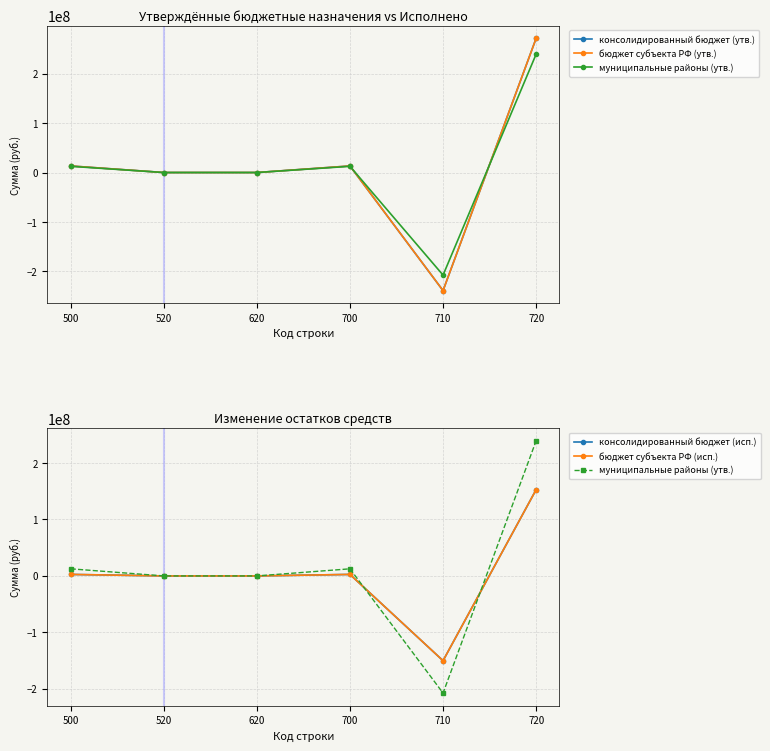

Reading right to left, extract all data points from this chart.

консолидированный бюджет (утв.): 720=271490224.2	710=-238827489.2	700=13282735.1	620=0.0	520=0.0	500=13282735.1
бюджет субъекта РФ (утв.): 720=271490224.2	710=-238827489.2	700=13282735.1	620=0.0	520=0.0	500=13282735.1
муниципальные районы (утв.): 720=239440854.1	710=-207481673.5	700=12579180.6	620=0.0	520=0.0	500=12579180.6
консолидированный бюджет (исп.): 720=152837231.7	710=-150180168.9	700=2657062.8	620=0.0	520=0.0	500=2657062.8
бюджет субъекта РФ (исп.): 720=152837231.7	710=-150180168.9	700=2657062.8	620=0.0	520=0.0	500=2657062.8